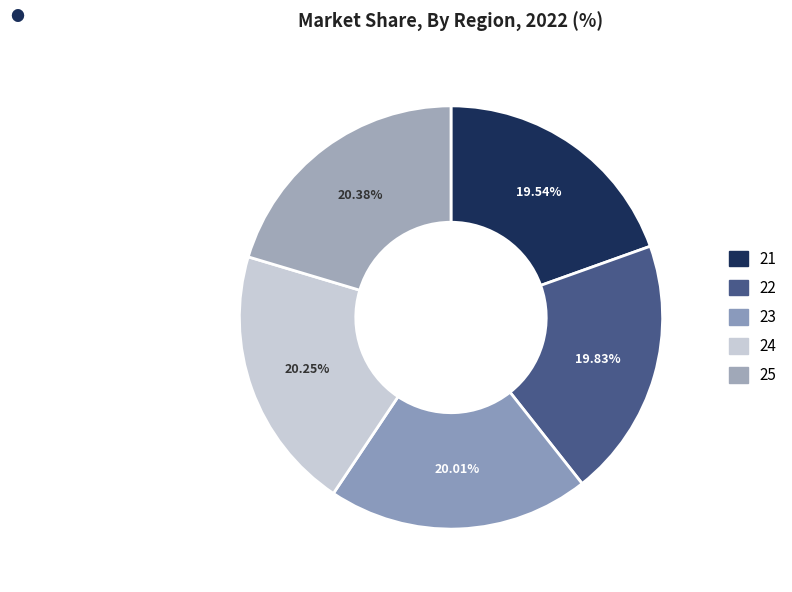

What percentage do 23 and 25 together represent?

40.4%